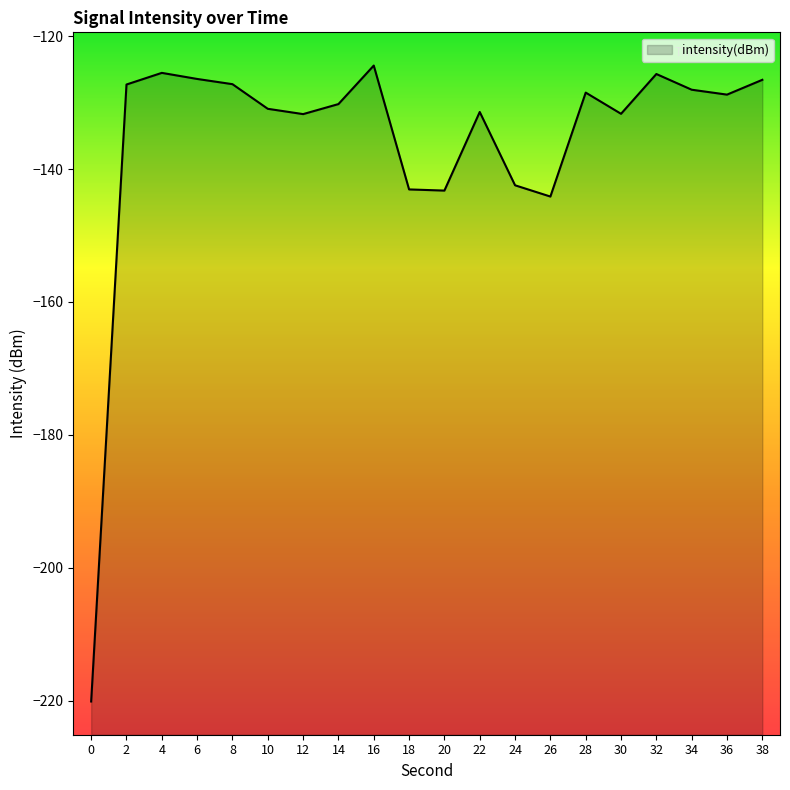

At which label does the data first exceed -128?

2